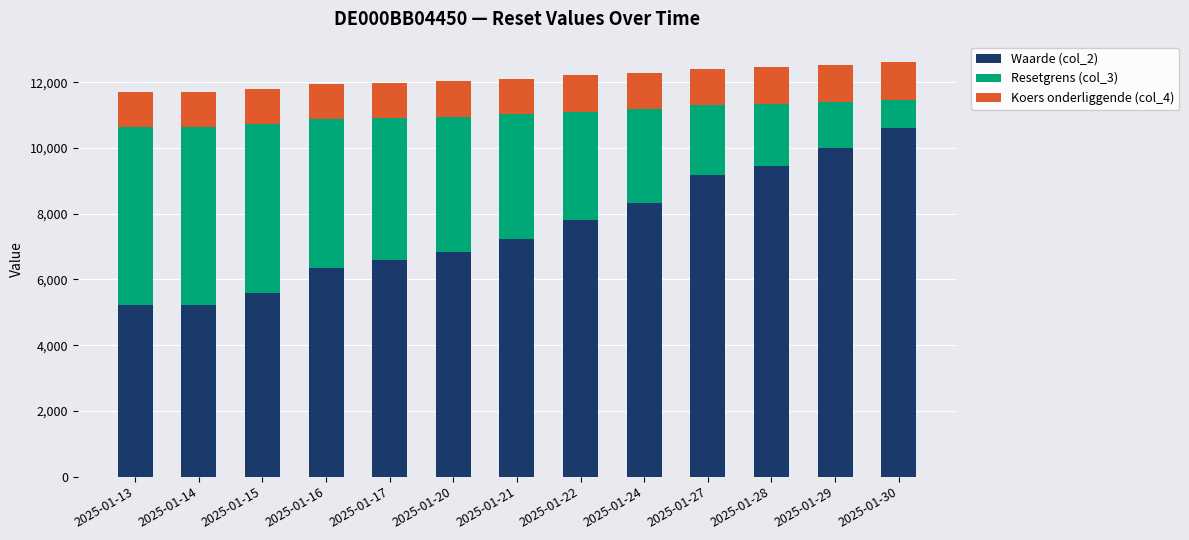

What is the maximum value for Waarde (col_2)?

10600.0